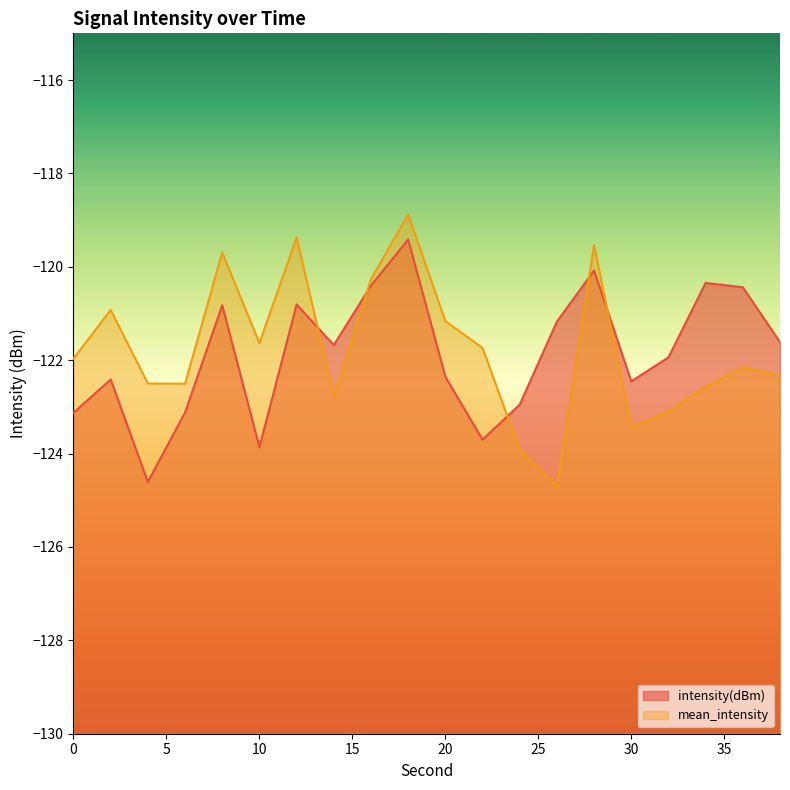

How many data points does each series have?

20